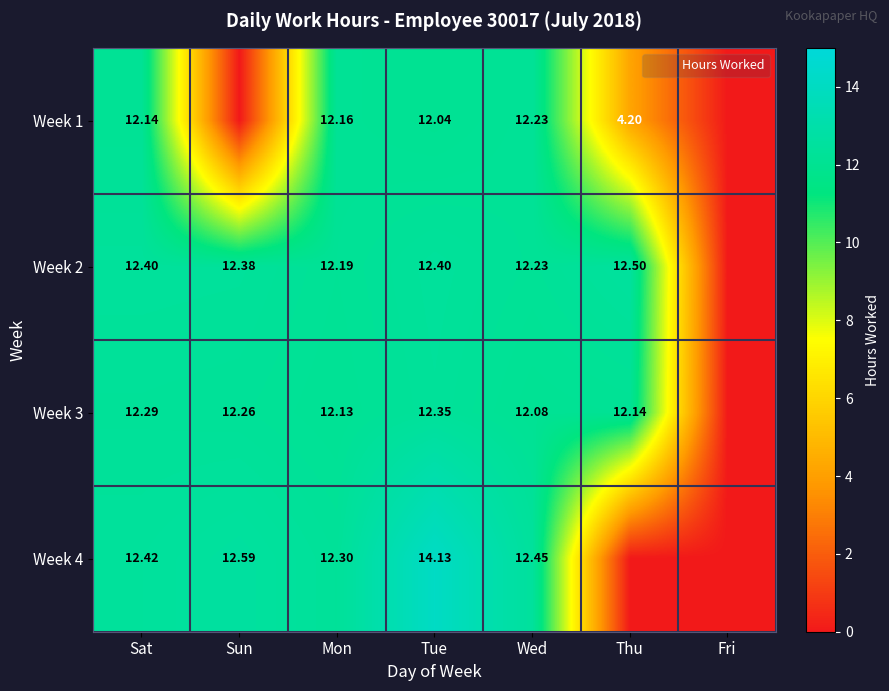

What is the total value across all series at Thu?

28.8